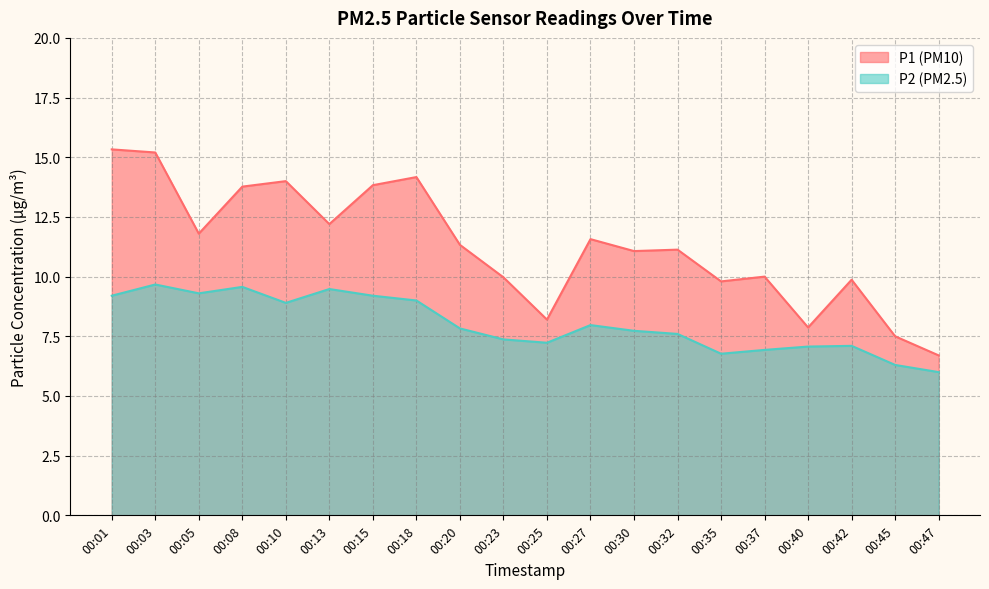

Rank the series by their average value, from highest to lowest.

P1 (PM10), P2 (PM2.5)